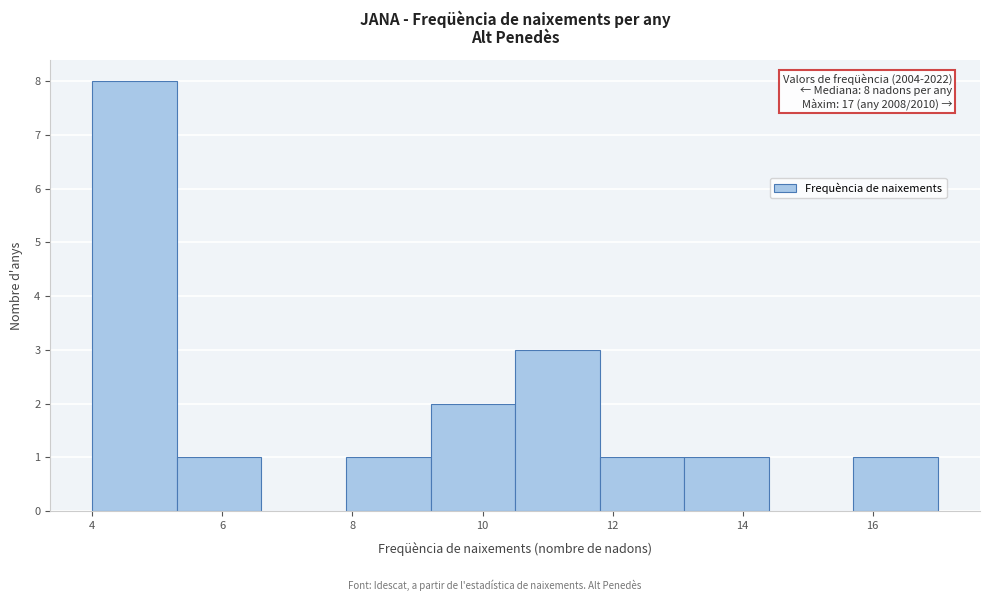

Over which range of the x-axis is the bar tallest?

4.0 to 5.3